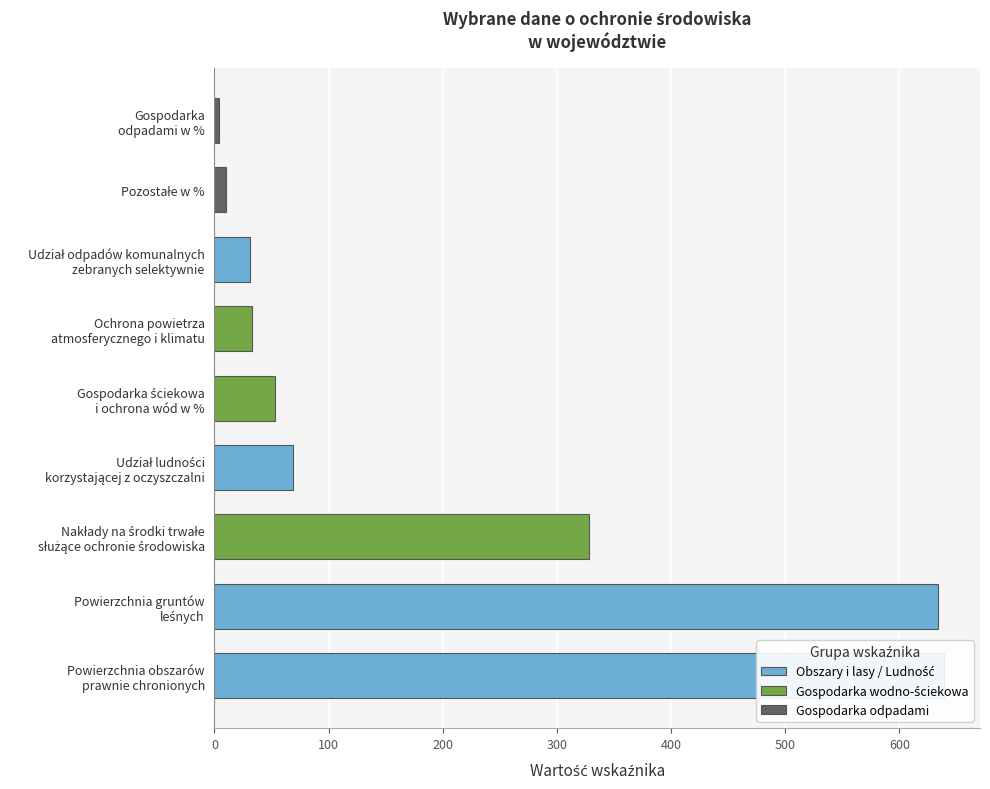

What is the difference between the maximum and minimum values?

634.8